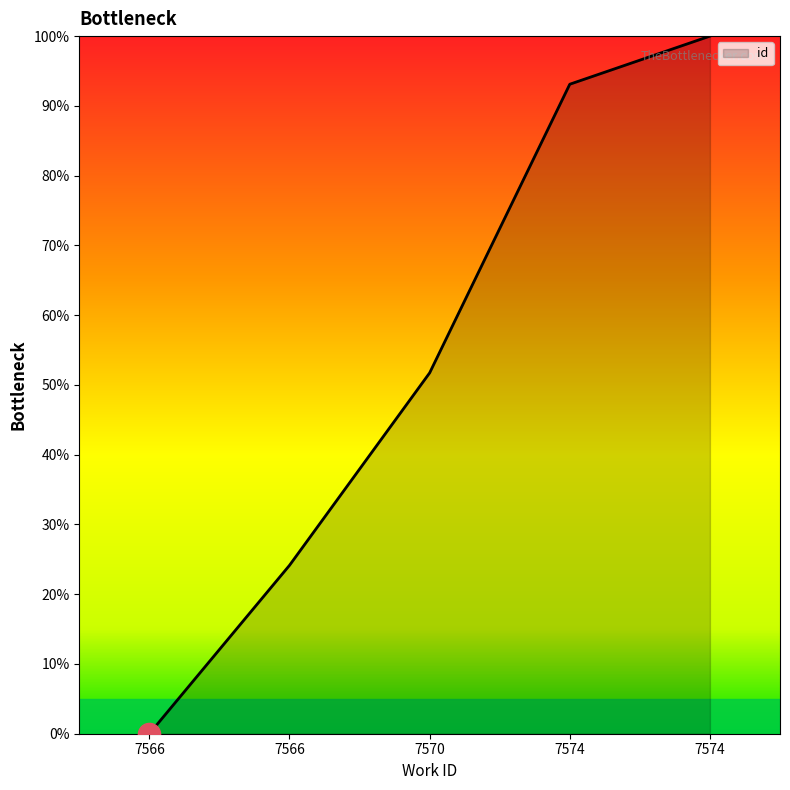

How many values exceed 51?

3